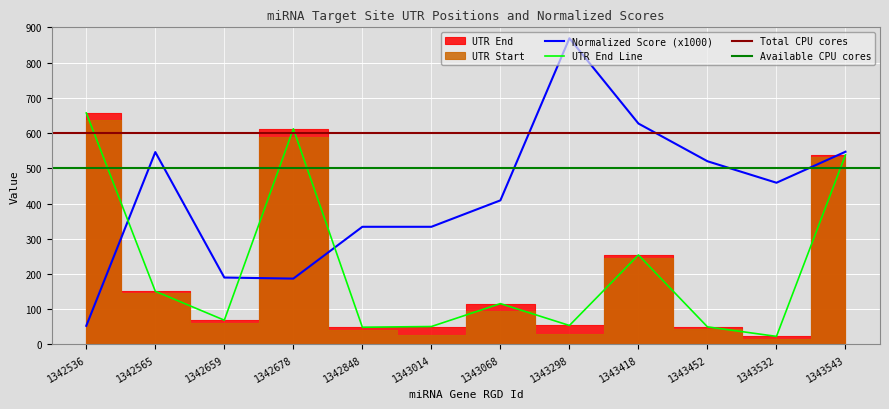

True or false: Normalized Score has a value of 869 at 1343298.

True